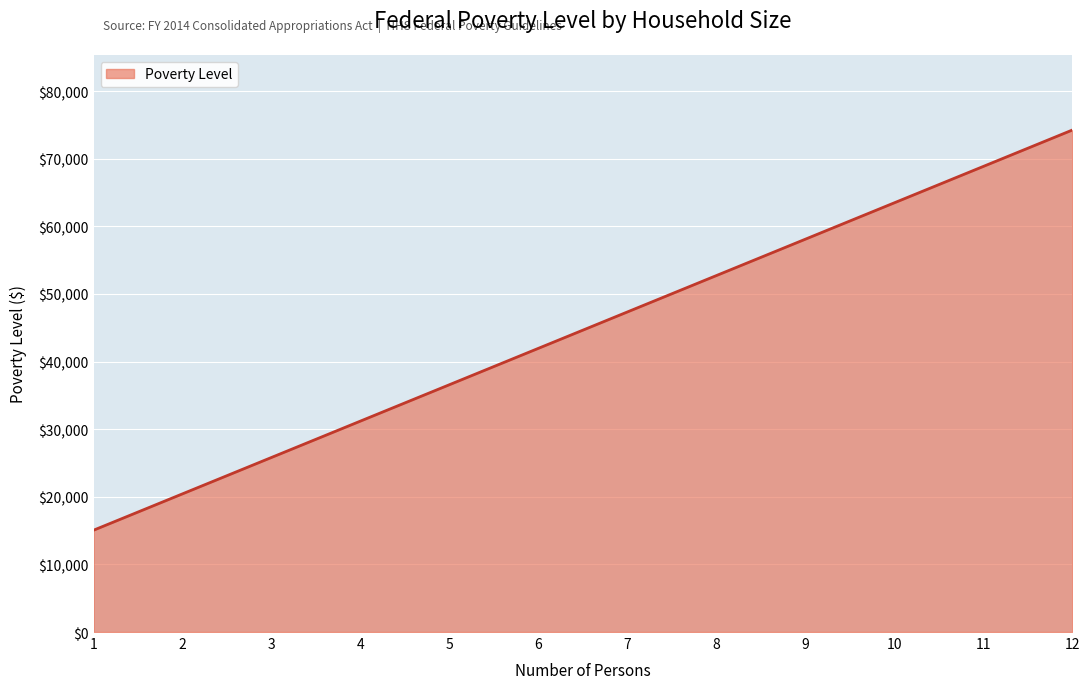

List the labels in order of value, smallest first.

1, 2, 3, 4, 5, 6, 7, 8, 9, 10, 11, 12